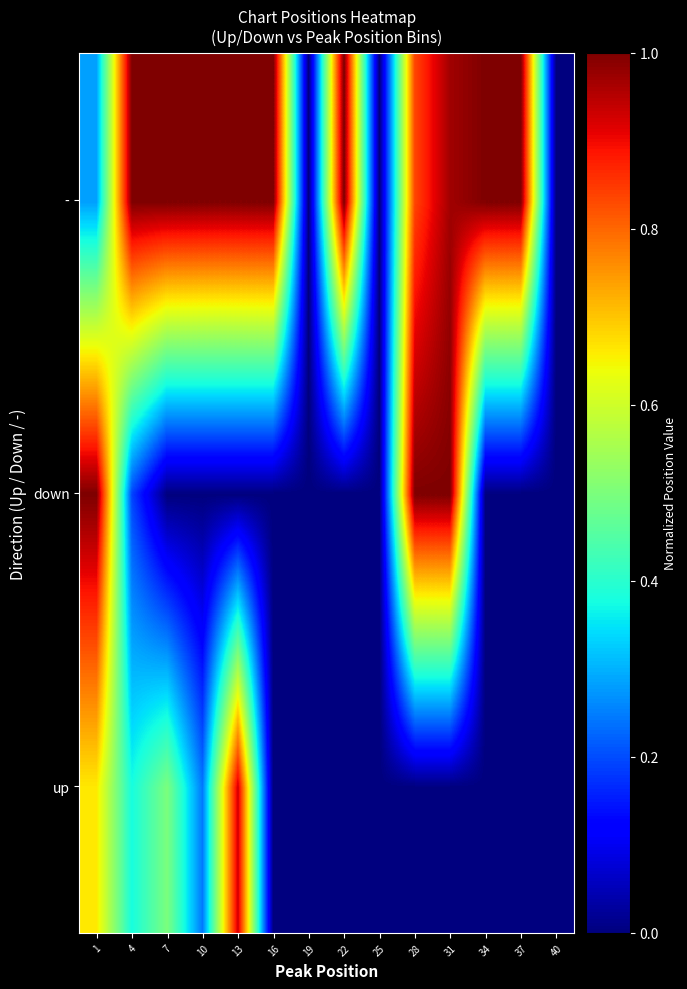

Reading left to right, list all the values displayed in this chart.

up: 1=0.7	4=0.4	7=0.5	10=0.2	13=0.9	16=0.0	19=0.0	22=0.0	25=0.0	28=0.0	31=0.0	34=0.0	37=0.0	40=0.0
down: 1=1.0	4=0.2	7=0.0	10=0.0	13=0.0	16=0.0	19=0.0	22=0.0	25=0.0	28=1.0	31=1.0	34=0.0	37=0.0	40=0.0
-: 1=0.3	4=1.0	7=1.0	10=1.0	13=1.0	16=1.0	19=0.0	22=1.0	25=0.0	28=0.8	31=1.0	34=1.0	37=1.0	40=0.0